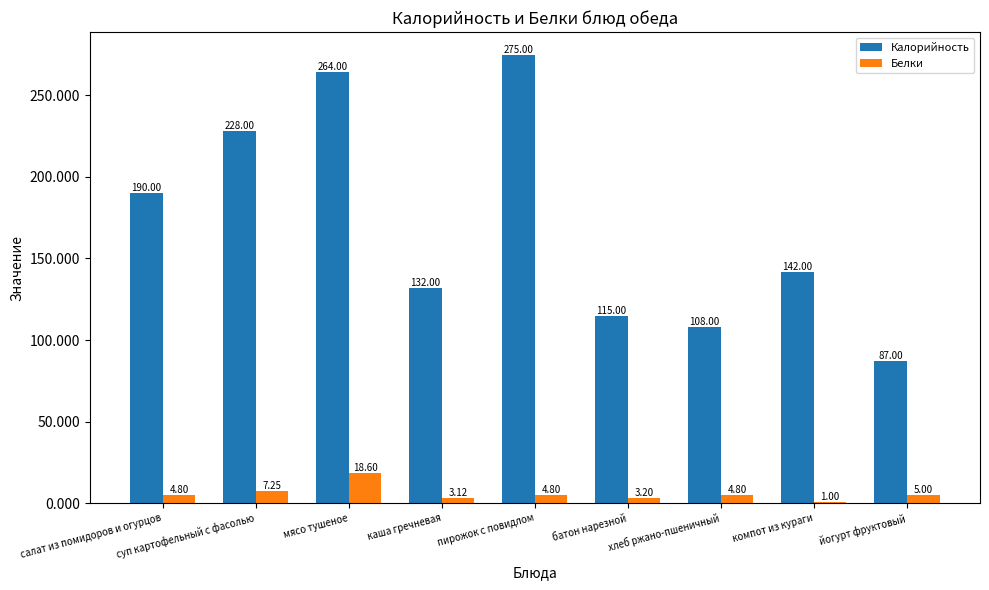

What is the highest value of the Белки series?

18.6